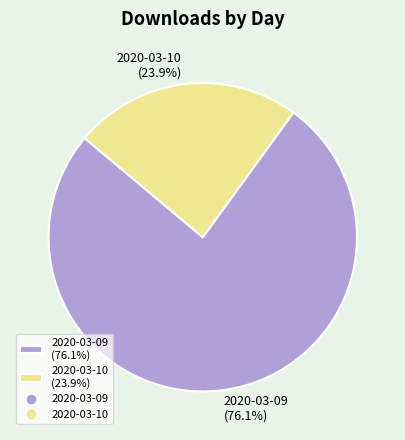

To the nearest percent, what is the combined percentage of 2020-03-09 and 2020-03-10?

100%